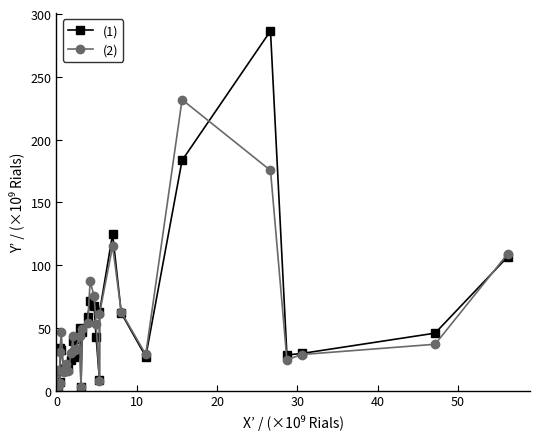

True or false: (2) has more than 0 points higher than both neighbors.

True